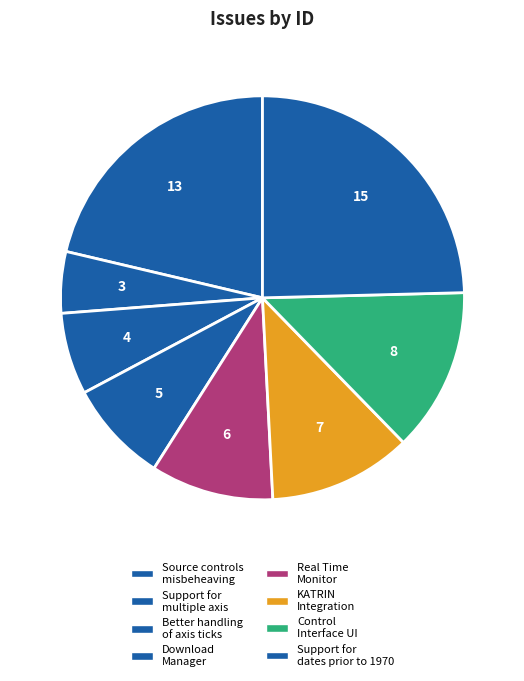

Rank the categories by value from highest to lowest.

Support for dates prior to 1970, Source controls misbeheaving, Control Interface UI, KATRIN Integration, Real Time Monitor, Download Manager, Better handling of axis ticks, Support for multiple axis